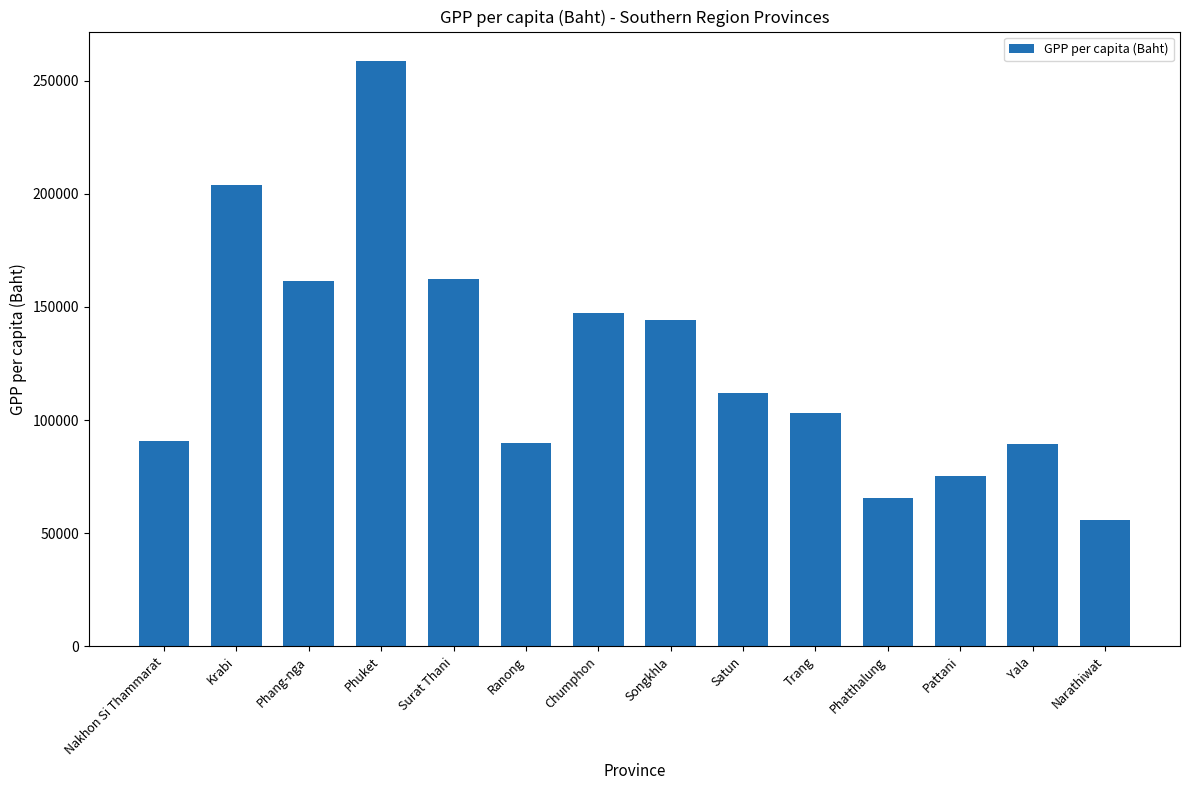

Is it true that the value at Trang is 169562?

False